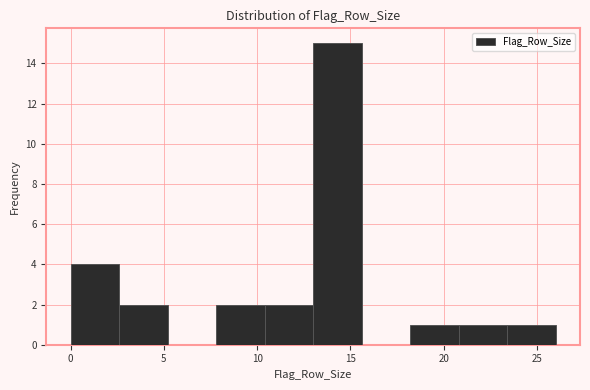

Reading left to right, transcribe this chart: for each bar, give the range it covers on the x-axis and its height. Neither the bar edges nor the heights are printed on the chart, so give them approximately, as read against the axes.

0.0 to 2.6: 4
2.6 to 5.2: 2
5.2 to 7.8: 0
7.8 to 10.4: 2
10.4 to 13.0: 2
13.0 to 15.6: 15
15.6 to 18.2: 0
18.2 to 20.8: 1
20.8 to 23.4: 1
23.4 to 26.0: 1